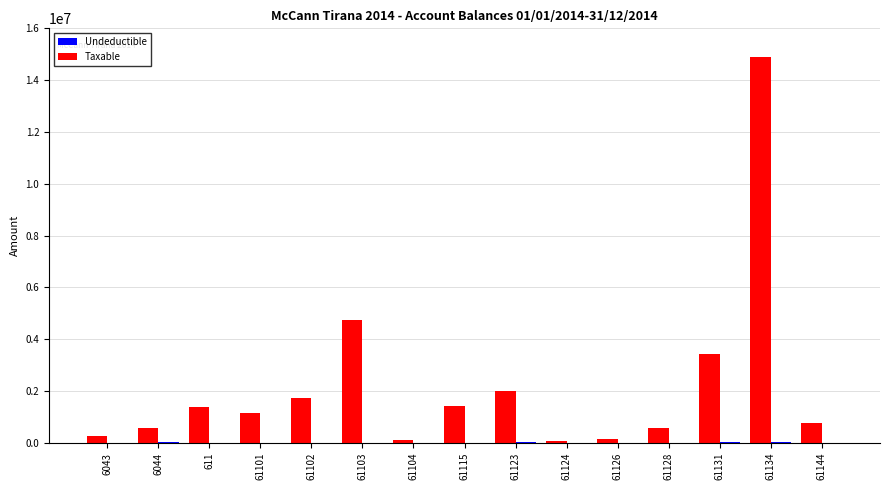

Are the bars grouped side by side (vs. stacked)?

Yes